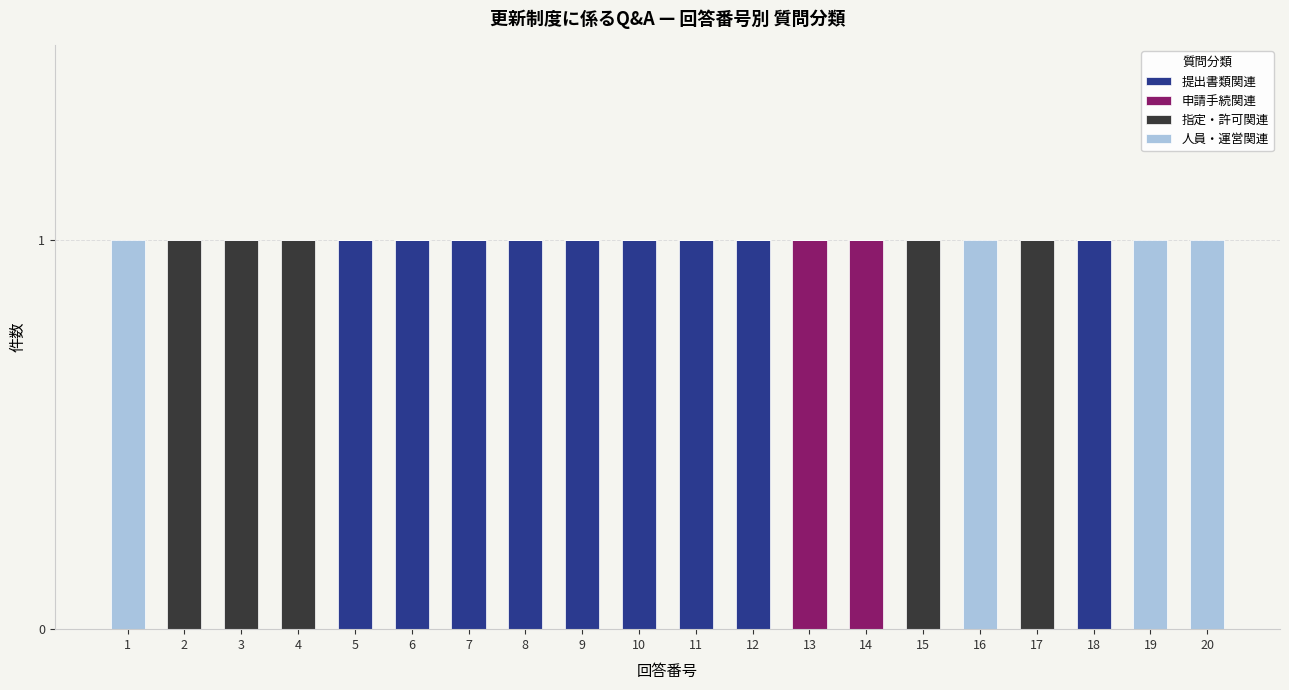

The value of 提出書類関連 at 14 is 0. True or false?

True